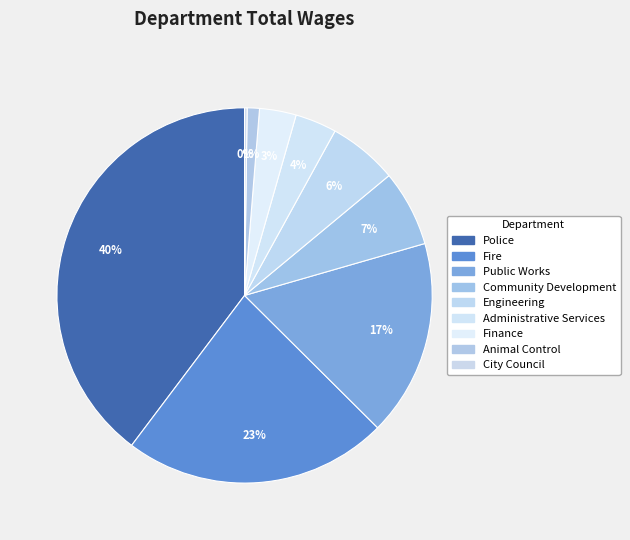

What is the change in value from Engineering to City Council?

-449633